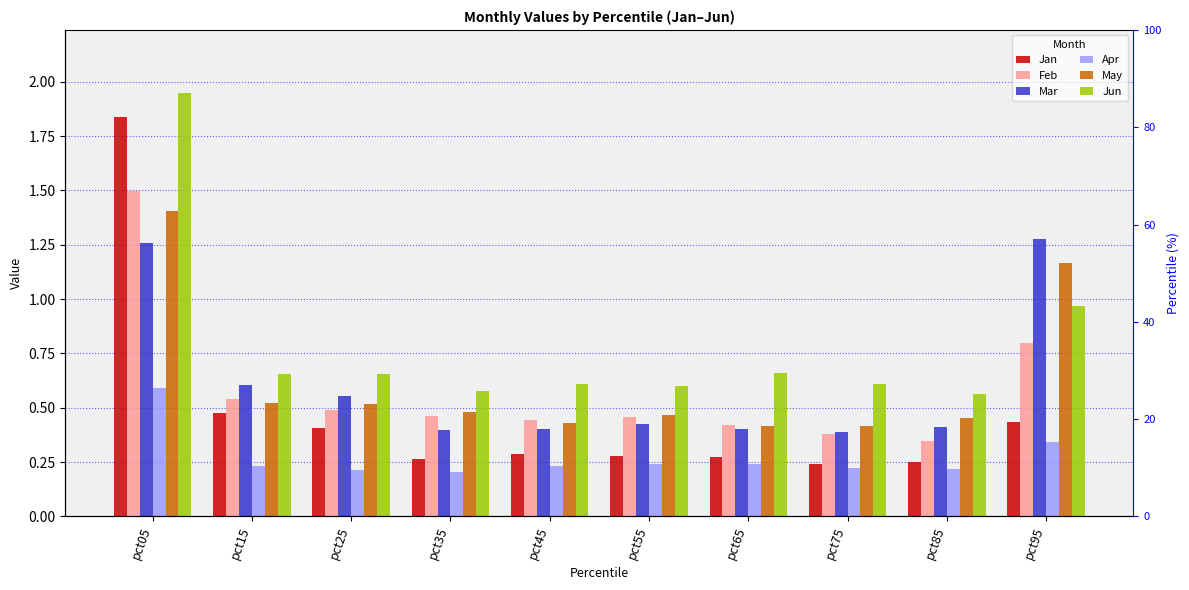

What is the difference between the Mar values at pct45 and pct15?

0.2